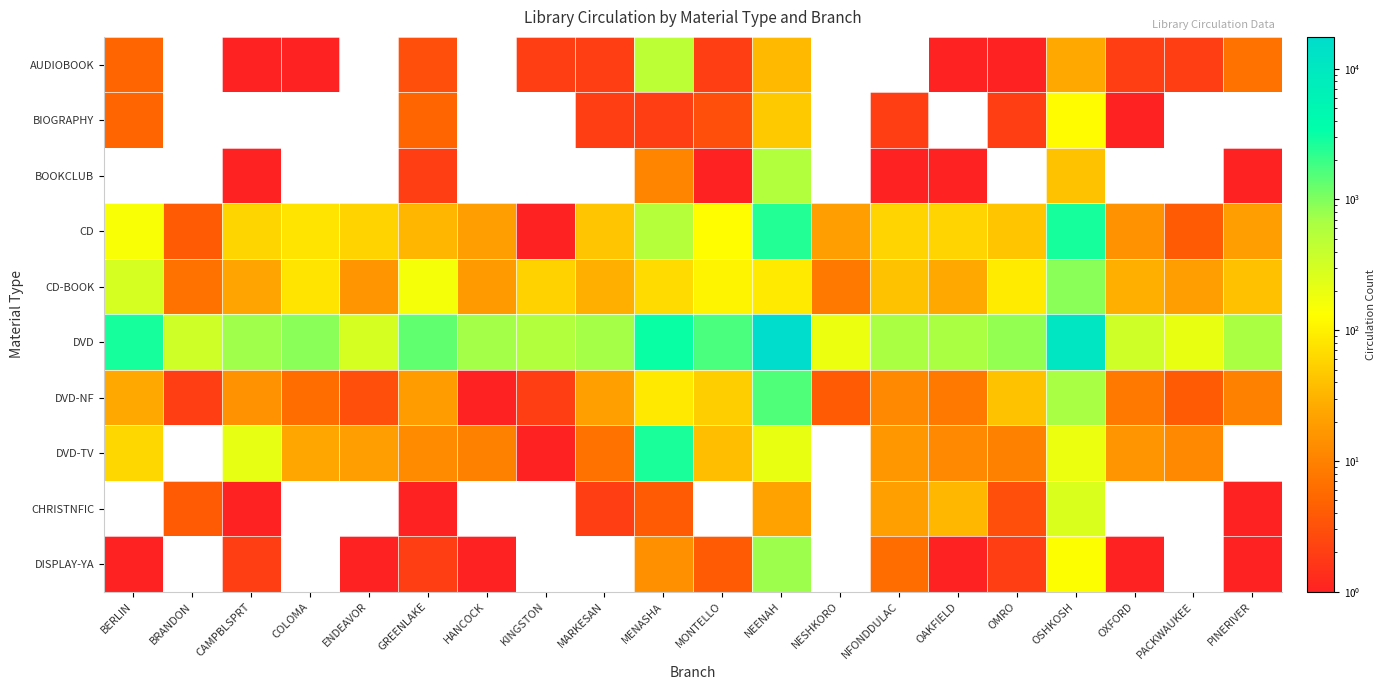

Reading left to right, extract all data points from this chart.

AUDIOBOOK: BERLIN=5	BRANDON=0	CAMPBLSPRT=1	COLOMA=1	ENDEAVOR=0	GREENLAKE=3	HANCOCK=0	KINGSTON=2	MARKESAN=2	MENASHA=473	MONTELLO=2	NEENAH=36	NESHKORO=0	NFONDDULAC=0	OAKFIELD=1	OMRO=1	OSHKOSH=26	OXFORD=2	PACKWAUKEE=2	PINERIVER=7
BIOGRAPHY: BERLIN=5	BRANDON=0	CAMPBLSPRT=0	COLOMA=0	ENDEAVOR=0	GREENLAKE=5	HANCOCK=0	KINGSTON=0	MARKESAN=2	MENASHA=2	MONTELLO=3	NEENAH=48	NESHKORO=0	NFONDDULAC=2	OAKFIELD=0	OMRO=2	OSHKOSH=127	OXFORD=1	PACKWAUKEE=0	PINERIVER=0
BOOKCLUB: BERLIN=0	BRANDON=0	CAMPBLSPRT=1	COLOMA=0	ENDEAVOR=0	GREENLAKE=2	HANCOCK=0	KINGSTON=0	MARKESAN=0	MENASHA=11	MONTELLO=1	NEENAH=576	NESHKORO=0	NFONDDULAC=1	OAKFIELD=1	OMRO=0	OSHKOSH=42	OXFORD=0	PACKWAUKEE=0	PINERIVER=1
CD: BERLIN=146	BRANDON=4	CAMPBLSPRT=60	COLOMA=80	ENDEAVOR=58	GREENLAKE=33	HANCOCK=20	KINGSTON=1	MARKESAN=44	MENASHA=540	MONTELLO=129	NEENAH=2475	NESHKORO=20	NFONDDULAC=59	OAKFIELD=59	OMRO=45	OSHKOSH=2778	OXFORD=15	PACKWAUKEE=4	PINERIVER=20
CD-BOOK: BERLIN=298	BRANDON=7	CAMPBLSPRT=23	COLOMA=80	ENDEAVOR=16	GREENLAKE=161	HANCOCK=18	KINGSTON=57	MARKESAN=29	MENASHA=67	MONTELLO=108	NEENAH=90	NESHKORO=8	NFONDDULAC=42	OAKFIELD=26	OMRO=91	OSHKOSH=917	OXFORD=29	PACKWAUKEE=20	PINERIVER=41
DVD: BERLIN=2792	BRANDON=336	CAMPBLSPRT=748	COLOMA=927	ENDEAVOR=292	GREENLAKE=1379	HANCOCK=711	KINGSTON=572	MARKESAN=704	MENASHA=3098	MONTELLO=1684	NEENAH=17516	NESHKORO=189	NFONDDULAC=648	OAKFIELD=662	OMRO=838	OSHKOSH=10877	OXFORD=335	PACKWAUKEE=202	PINERIVER=653
DVD-NF: BERLIN=25	BRANDON=2	CAMPBLSPRT=15	COLOMA=6	ENDEAVOR=3	GREENLAKE=19	HANCOCK=1	KINGSTON=2	MARKESAN=21	MENASHA=88	MONTELLO=52	NEENAH=1586	NESHKORO=4	NFONDDULAC=12	OAKFIELD=8	OMRO=42	OSHKOSH=680	OXFORD=8	PACKWAUKEE=4	PINERIVER=10
DVD-TV: BERLIN=62	BRANDON=0	CAMPBLSPRT=209	COLOMA=24	ENDEAVOR=20	GREENLAKE=13	HANCOCK=10	KINGSTON=1	MARKESAN=7	MENASHA=2680	MONTELLO=39	NEENAH=205	NESHKORO=0	NFONDDULAC=17	OAKFIELD=12	OMRO=10	OSHKOSH=191	OXFORD=16	PACKWAUKEE=12	PINERIVER=0
CHRISTNFIC: BERLIN=0	BRANDON=4	CAMPBLSPRT=1	COLOMA=0	ENDEAVOR=0	GREENLAKE=1	HANCOCK=0	KINGSTON=0	MARKESAN=2	MENASHA=4	MONTELLO=0	NEENAH=22	NESHKORO=0	NFONDDULAC=21	OAKFIELD=34	OMRO=3	OSHKOSH=273	OXFORD=0	PACKWAUKEE=0	PINERIVER=1
DISPLAY-YA: BERLIN=1	BRANDON=0	CAMPBLSPRT=2	COLOMA=0	ENDEAVOR=1	GREENLAKE=2	HANCOCK=1	KINGSTON=0	MARKESAN=0	MENASHA=14	MONTELLO=4	NEENAH=755	NESHKORO=0	NFONDDULAC=6	OAKFIELD=1	OMRO=2	OSHKOSH=136	OXFORD=1	PACKWAUKEE=0	PINERIVER=1